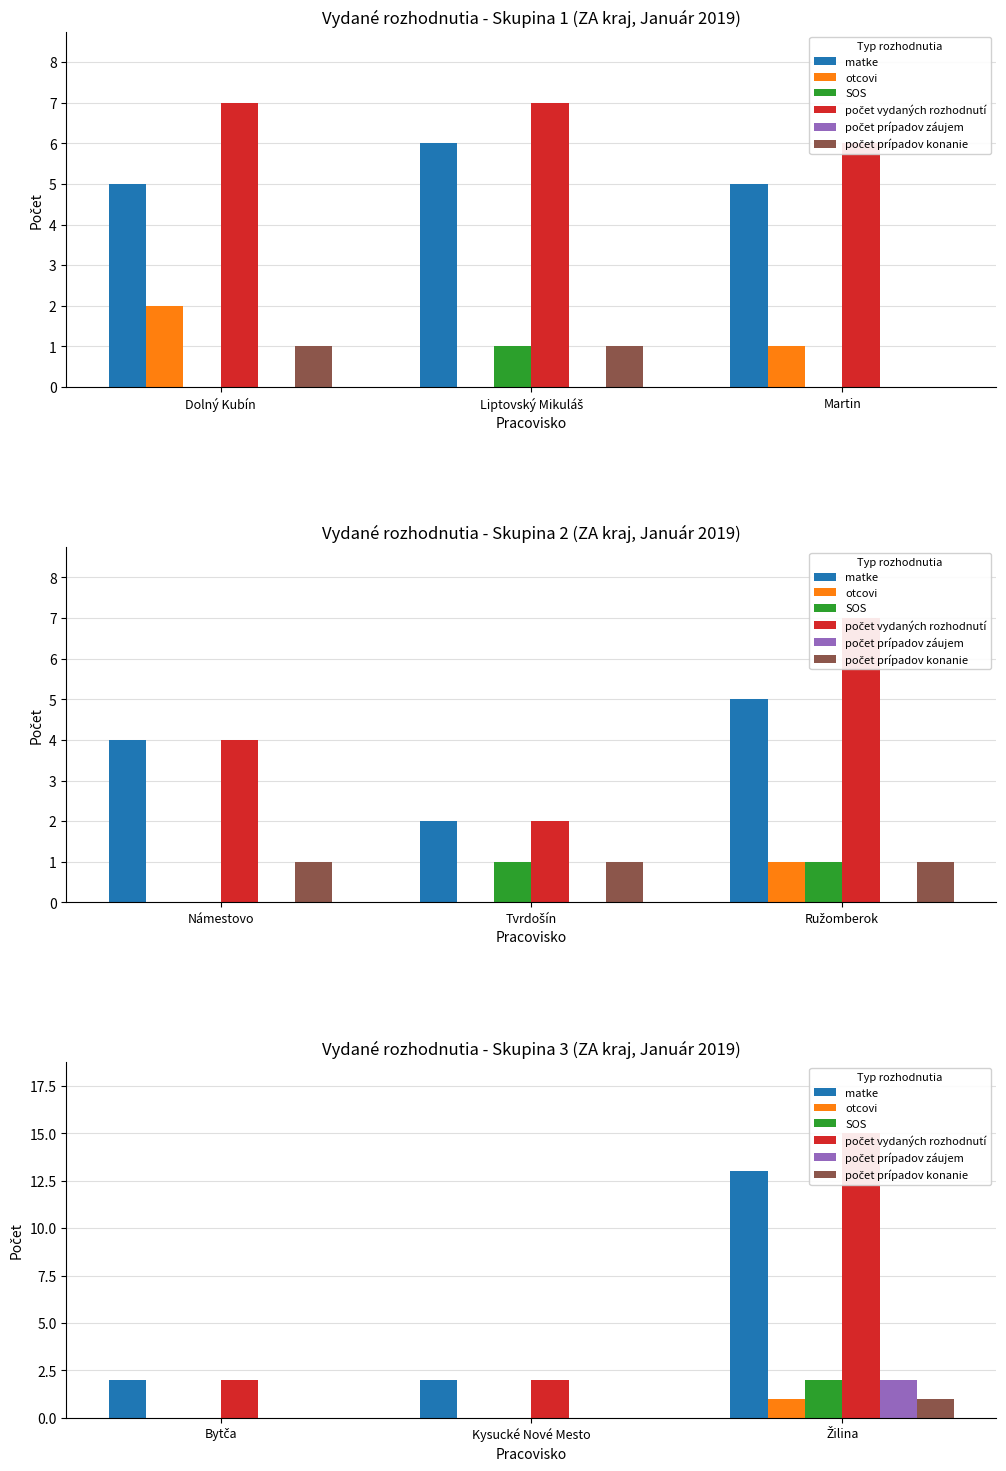

What is the difference between the maximum and minimum values in the počet prípadov konanie series?

1